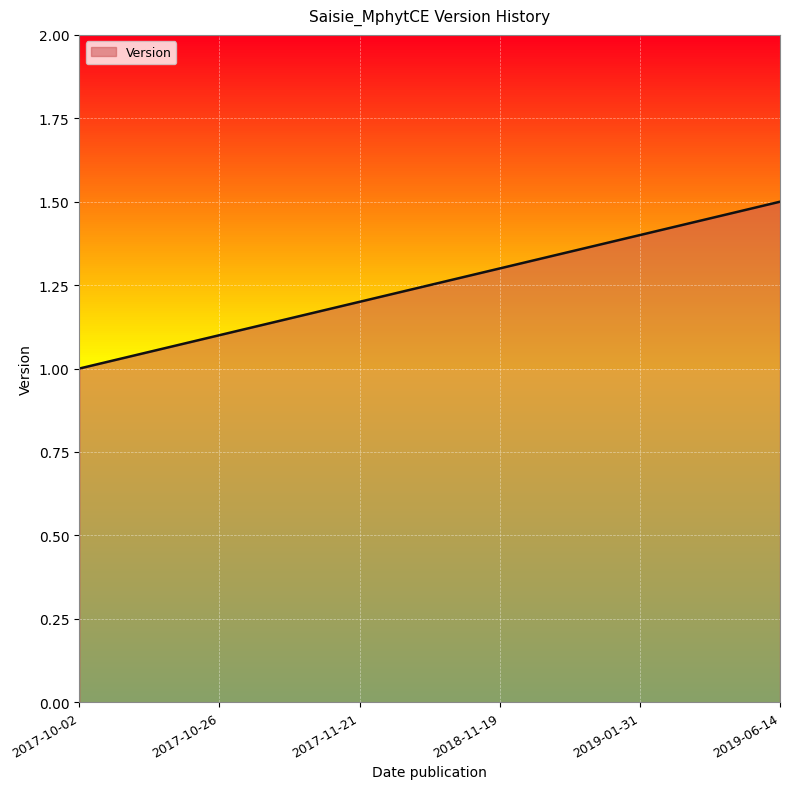

What is the sum of the values at 2019-01-31 and 2017-10-26?

2.5